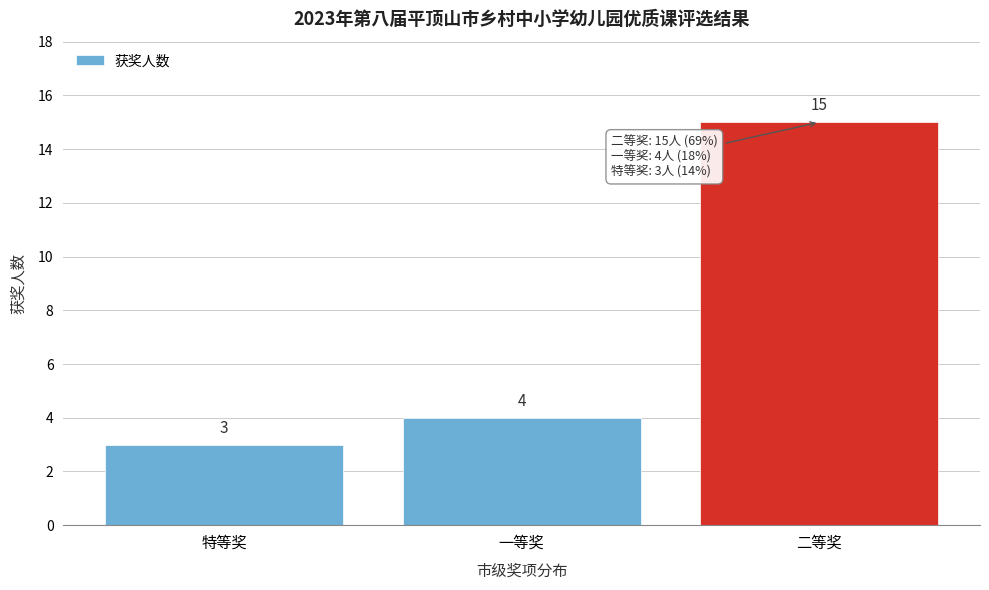

Reading left to right, transcribe all the data shown in this chart.

特等奖=3	一等奖=4	二等奖=15